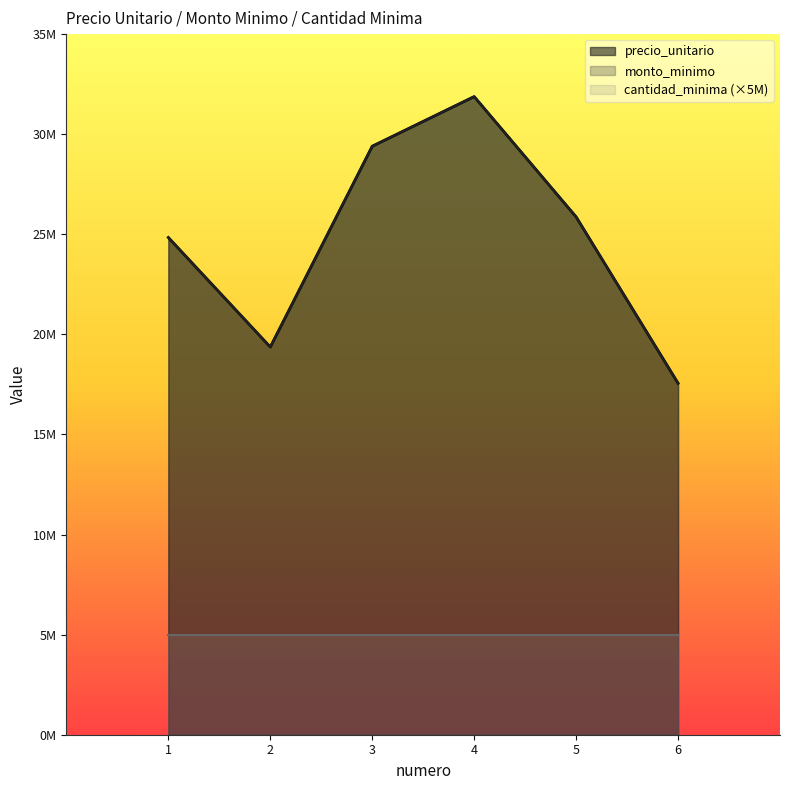

True or false: precio_unitario has more than 2 interior local peaks.

False